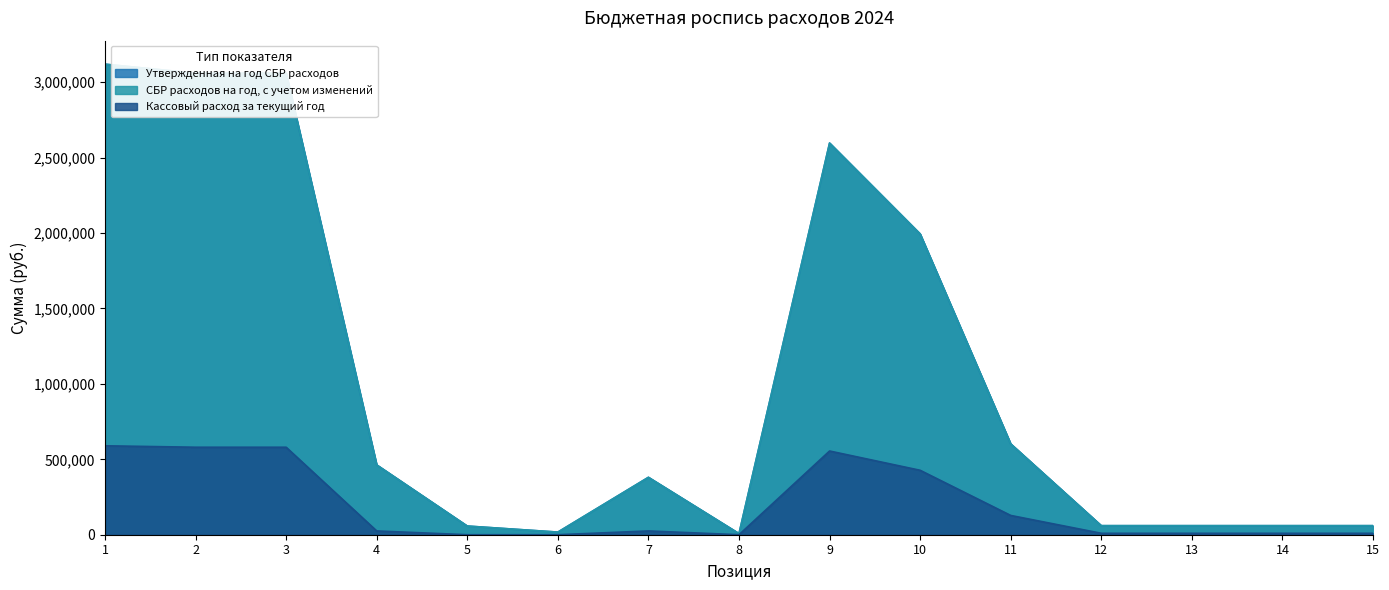

What is the difference between the highest and lowest values at 8?

7500.0